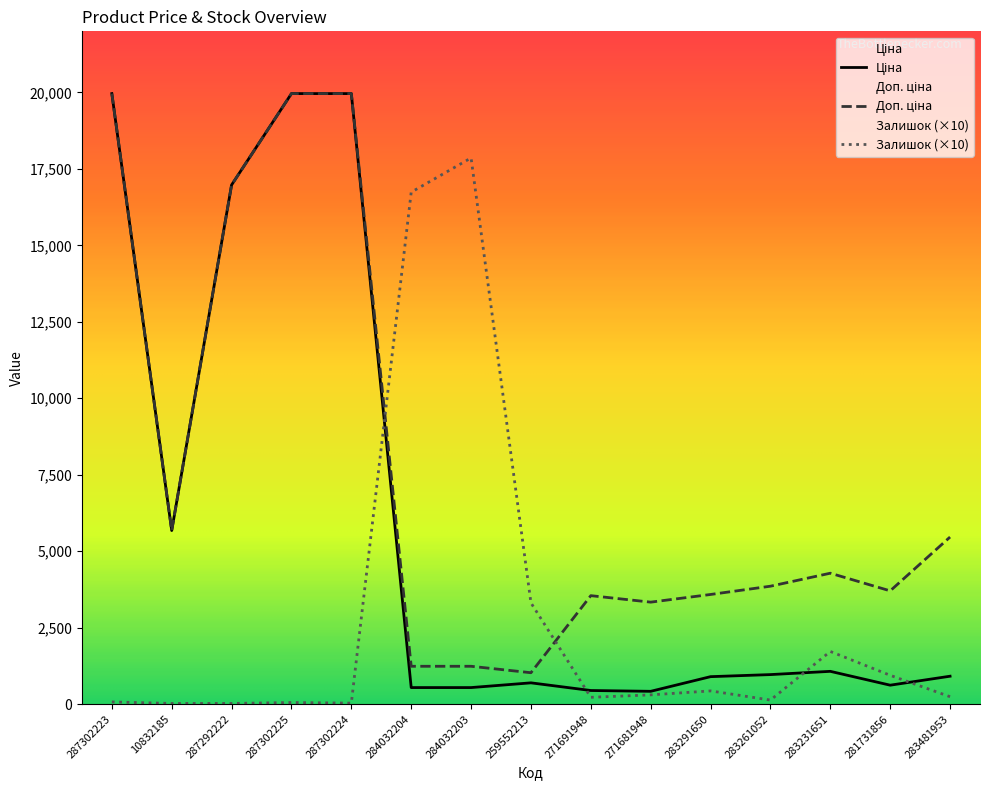

At which label does Залишок reach its minimum?

10832185